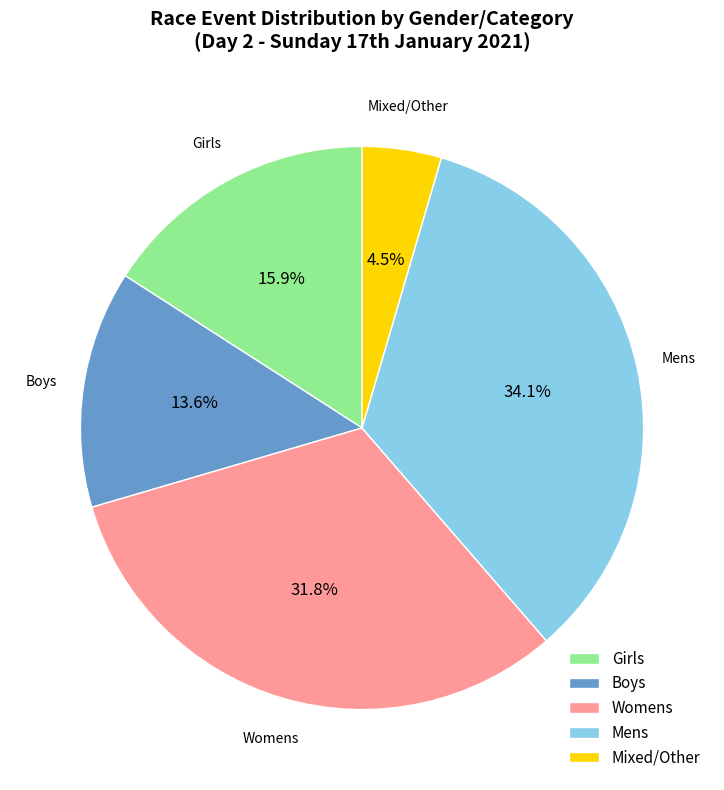

To the nearest percent, what portion does Womens represent?

32%